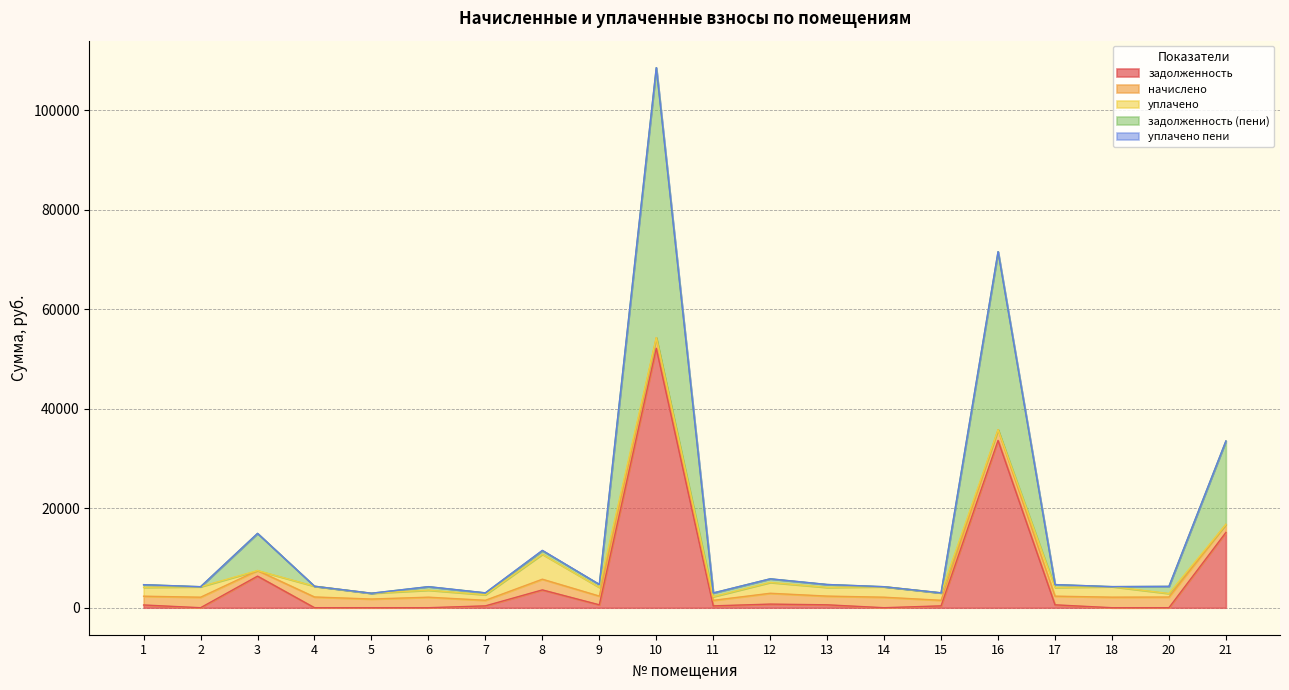

Reading left to right, extract all data points from this chart.

задолженность: 550.7	0.0	6351.5	0.0	0.0	0.0	373.6	3582.6	585.0	52170.4	371.2	726.3	583.8	0.0	373.6	33634.9	581.3	0.0	0.0	15139.1
начислено: 1766.1	2112.7	1120.9	2160.6	1747.7	2116.3	1120.9	2149.5	1755.0	2127.4	1113.5	2179.0	1751.3	2112.7	1120.9	2164.3	1744.0	2120.0	2145.8	1622.3
уплачено: 1784.7	2112.7	0.0	2160.0	1165.1	1410.9	1120.9	5015.6	1755.0	0.0	742.3	2179.0	1751.4	2112.7	1494.5	0.0	1744.0	2120.0	715.3	0.0
задолженность (пени): 532.1	0.0	7472.4	0.3	0.0	705.5	373.6	716.5	585.0	54297.8	742.3	726.3	583.7	0.0	0.0	35799.1	581.3	0.0	1430.6	16761.4
уплачено пени: 0.0	0.0	0.0	0.0	0.0	0.0	0.0	73.9	0.0	0.0	0.0	0.0	0.0	0.0	0.5	0.0	0.0	0.0	3.2	0.0